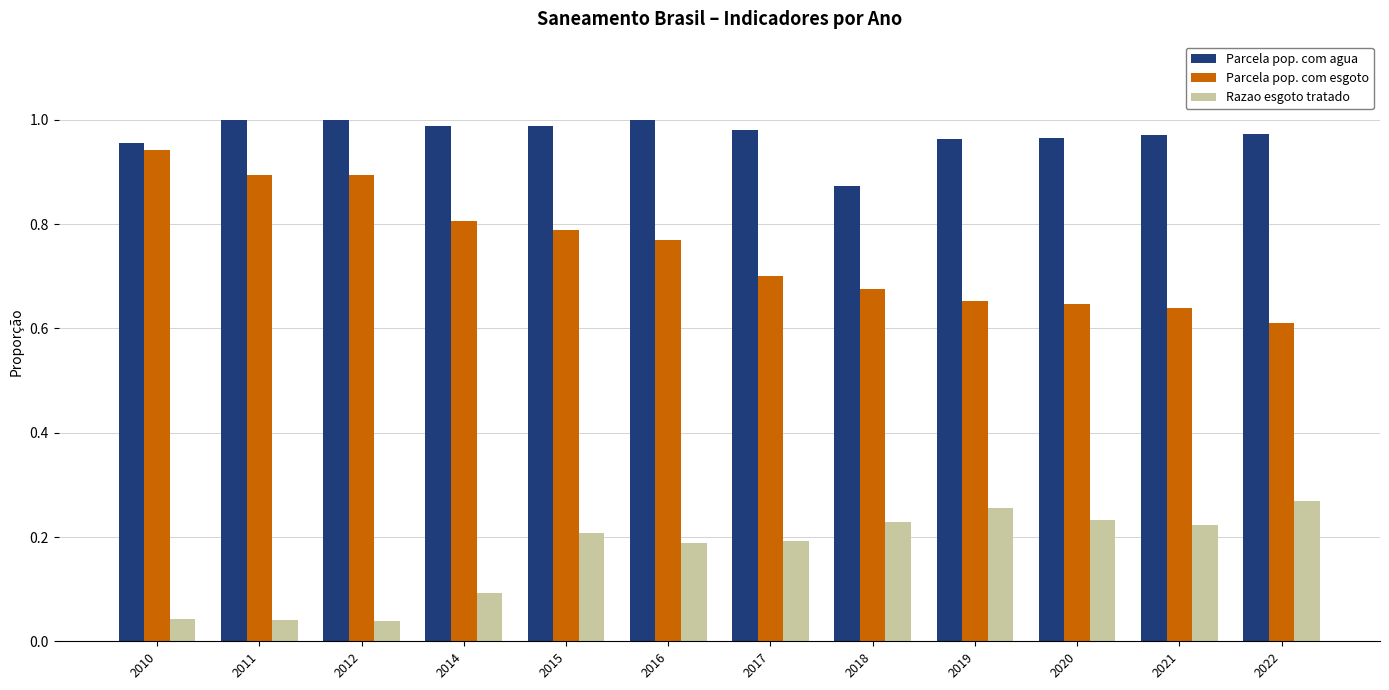

Is the value of Parcela pop. com esgoto at 2018 greater than the value of Razao esgoto tratado at 2011?

Yes